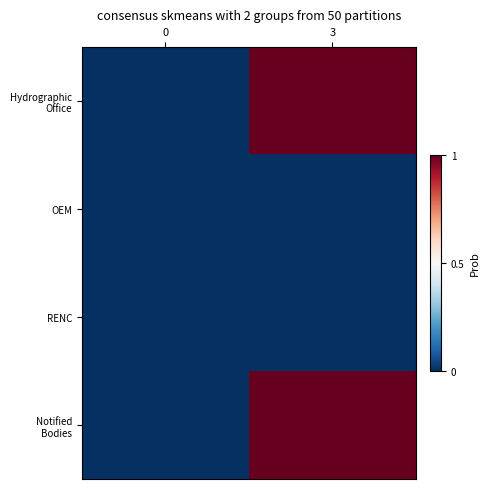

Which label corresponds to the largest value in the chart?

3